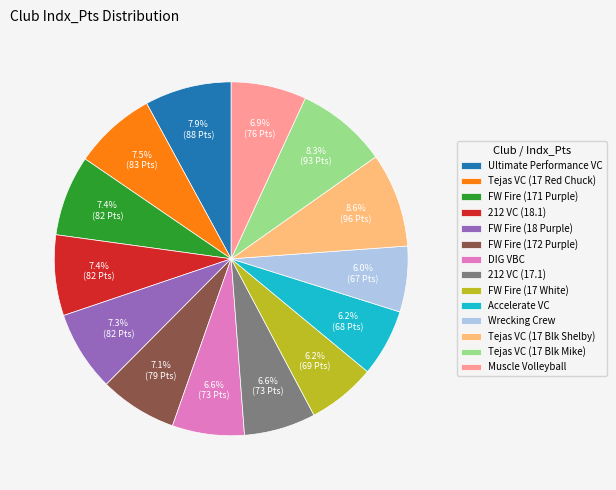

Count the number of slices in the pie.

14